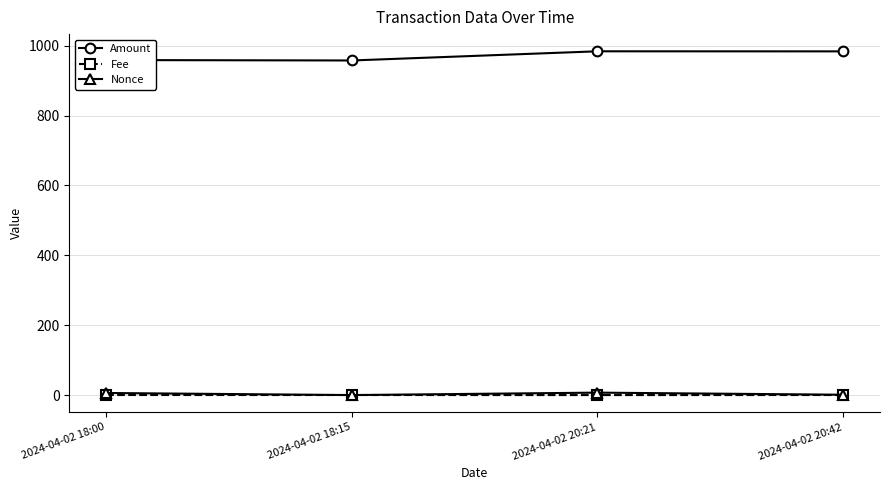

The Amount series shows 983.9 at 2024-04-02 20:42. True or false?

True